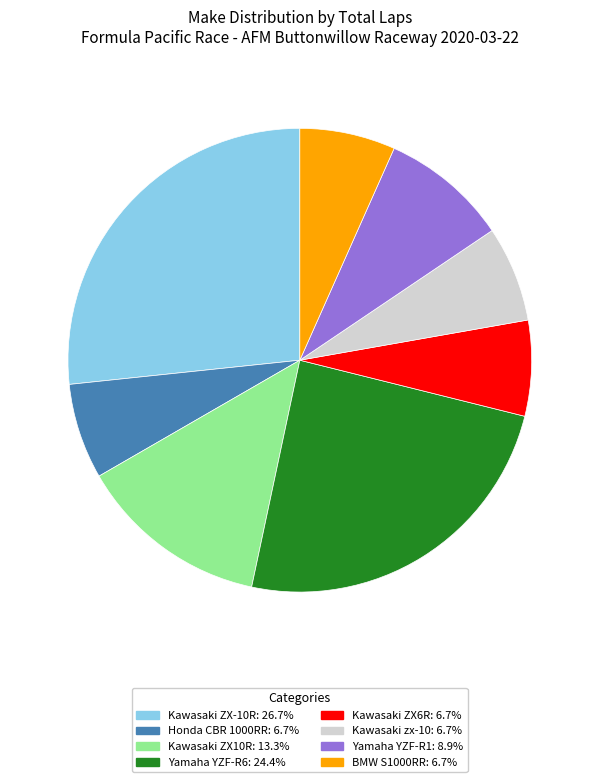

Is there a majority slice in this chart?

No